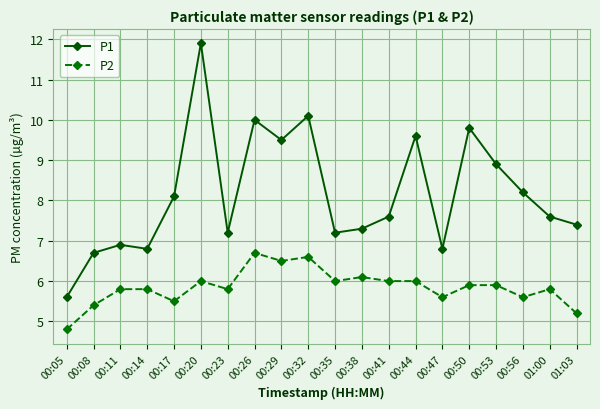

Where does the P2 series first go above 5?

00:08